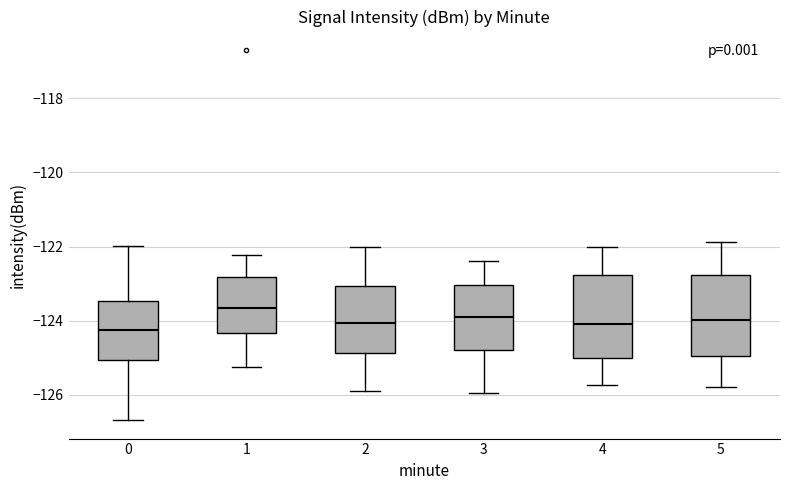

Reading left to right, read every box against the y-axis: the position of its median line, the range the box covers, and the ends of its whiskers. The values are not printed on the chart, so give them approximately, as read against the axis.

0: median -124.2, box -125.0 to -123.4, whiskers -126.6 to -122.0
1: median -123.6, box -124.4 to -122.8, whiskers -125.2 to -122.2
2: median -124.0, box -124.8 to -123.0, whiskers -126.0 to -122.0
3: median -124.0, box -124.8 to -123.0, whiskers -126.0 to -122.4
4: median -124.0, box -125.0 to -122.8, whiskers -125.8 to -122.0
5: median -124.0, box -125.0 to -122.8, whiskers -125.8 to -121.8